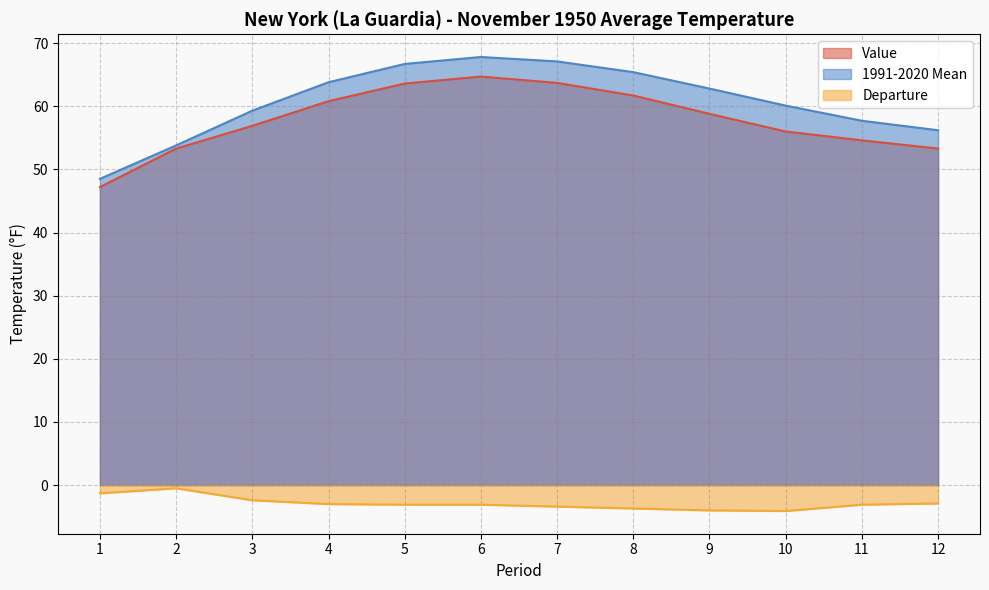

What is the difference between the second highest and minimum values in the Departure series?

2.8